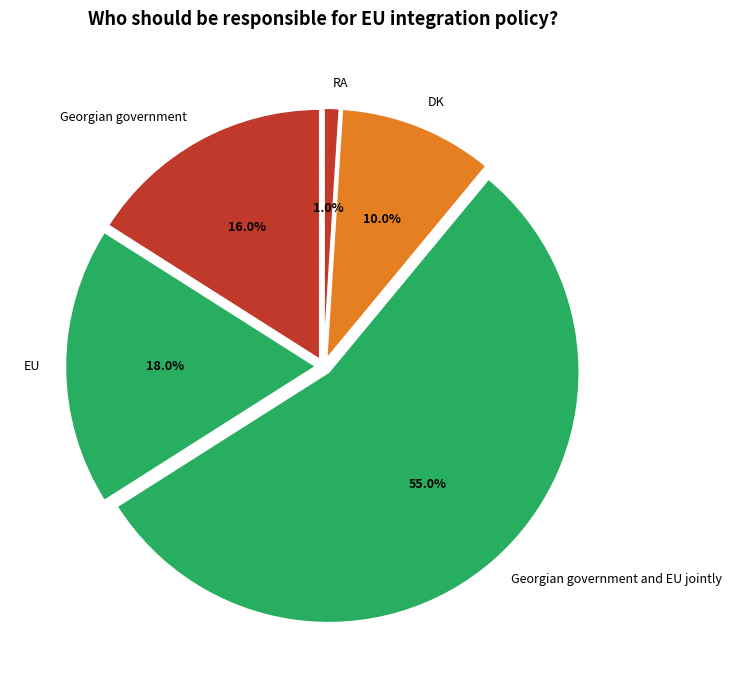

Is RA the majority of the pie?

No